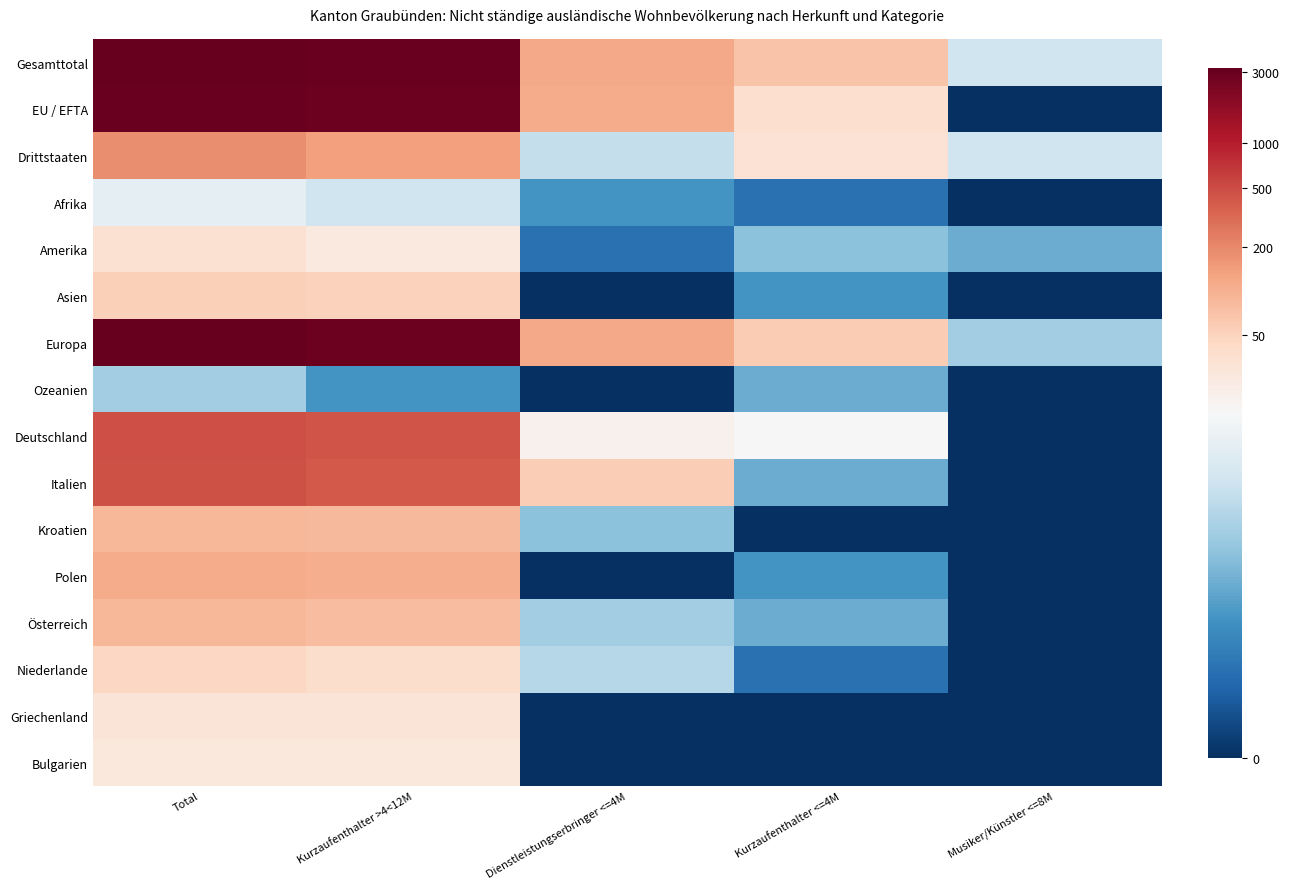

List the series in order of their peak value, lowest first.

Ozeanien, Afrika, Bulgarien, Griechenland, Amerika, Niederlande, Asien, Österreich, Kroatien, Polen, Drittstaaten, Italien, Deutschland, EU / EFTA, Europa, Gesamttotal